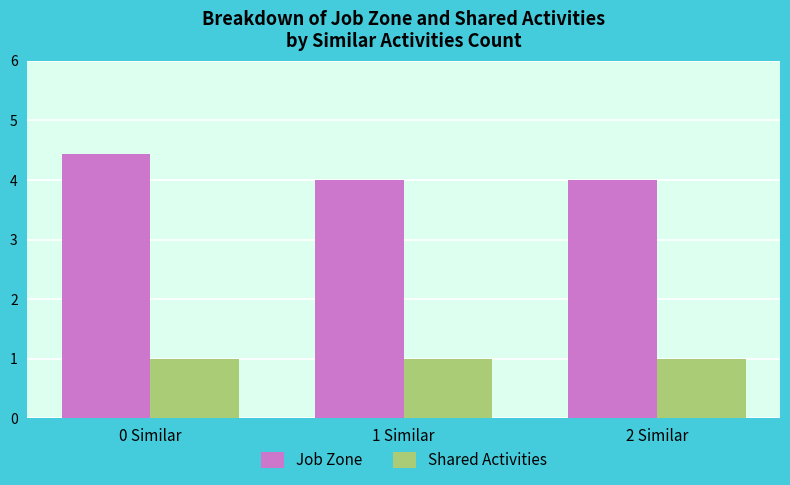

How many data points does each series have?

3